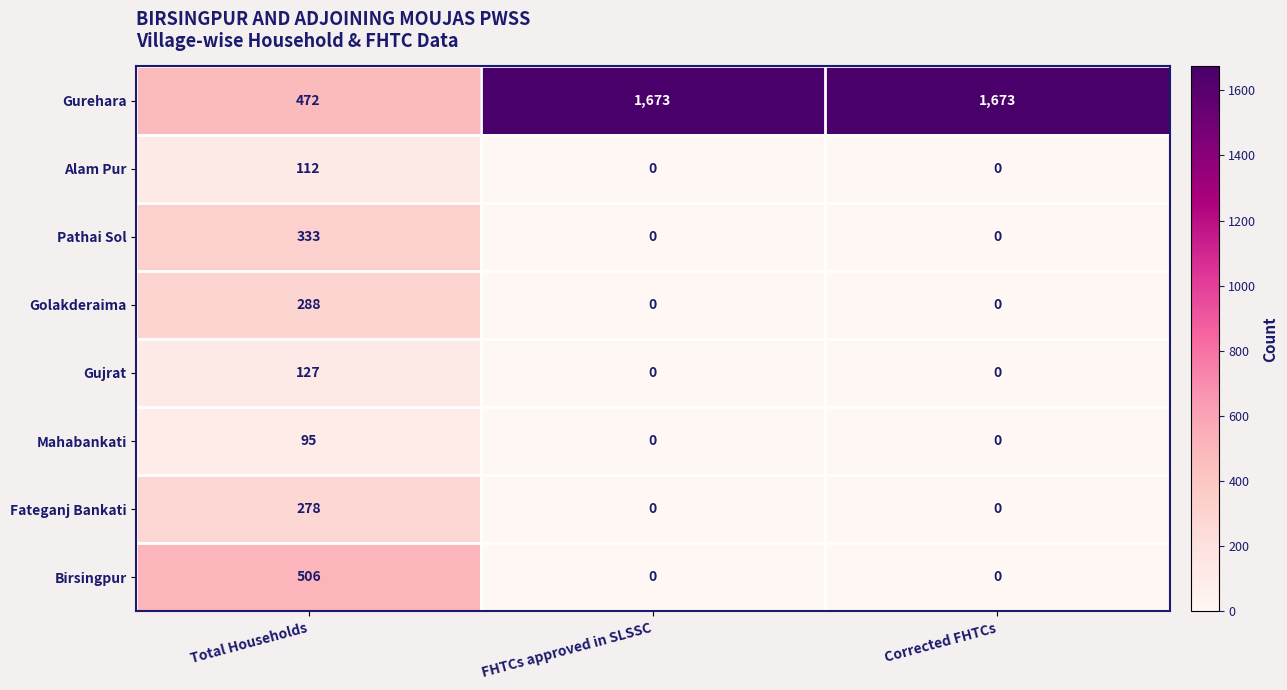

How many data points does each series have?

3